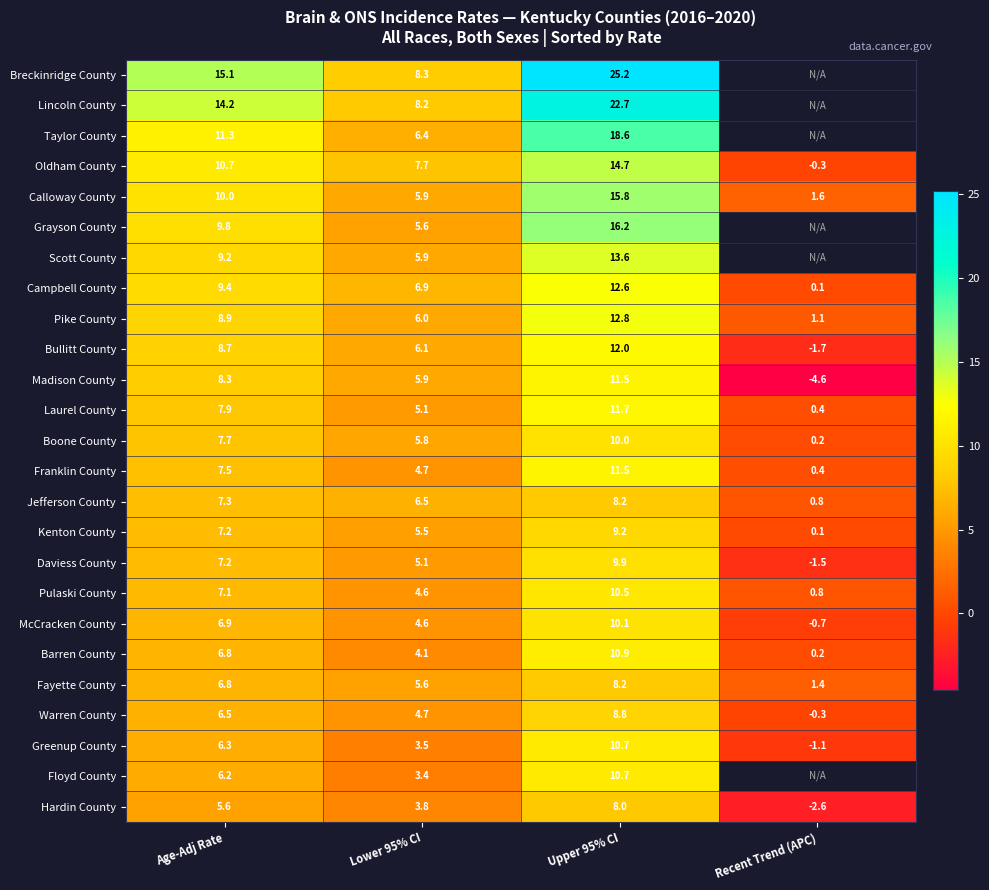

What is the difference between the maximum and second lowest values in the Campbell County series?

5.7